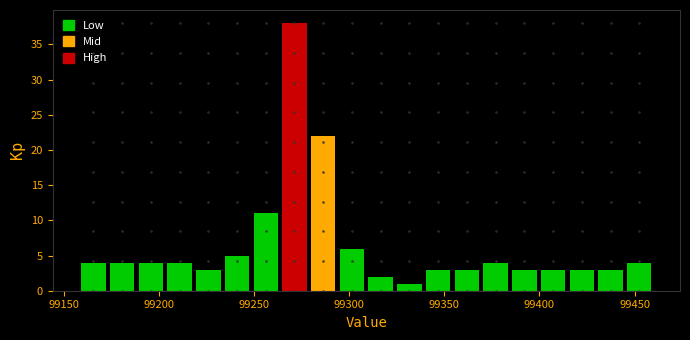

Around what value on the x-axis is the tallest bar? Give the approximate position of its centre, as read against the axis.

99270